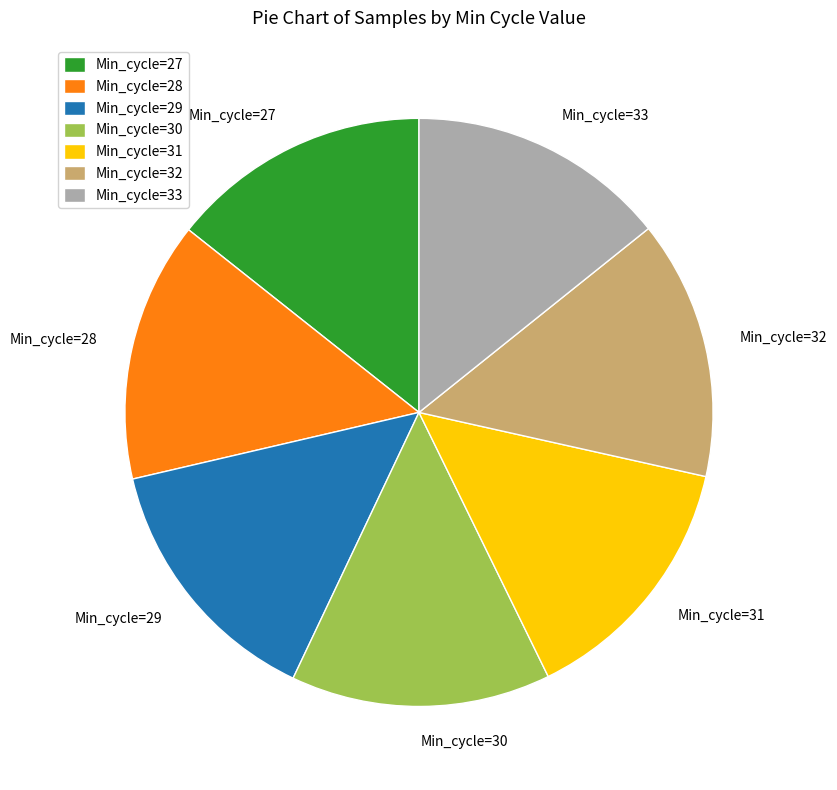

Is it true that Min_cycle=33 is 29% of the pie?

False